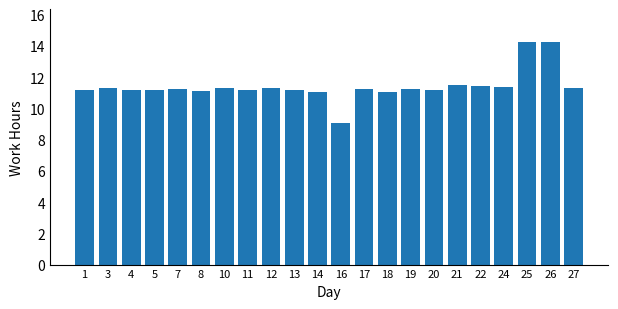

What is the average value?

11.4